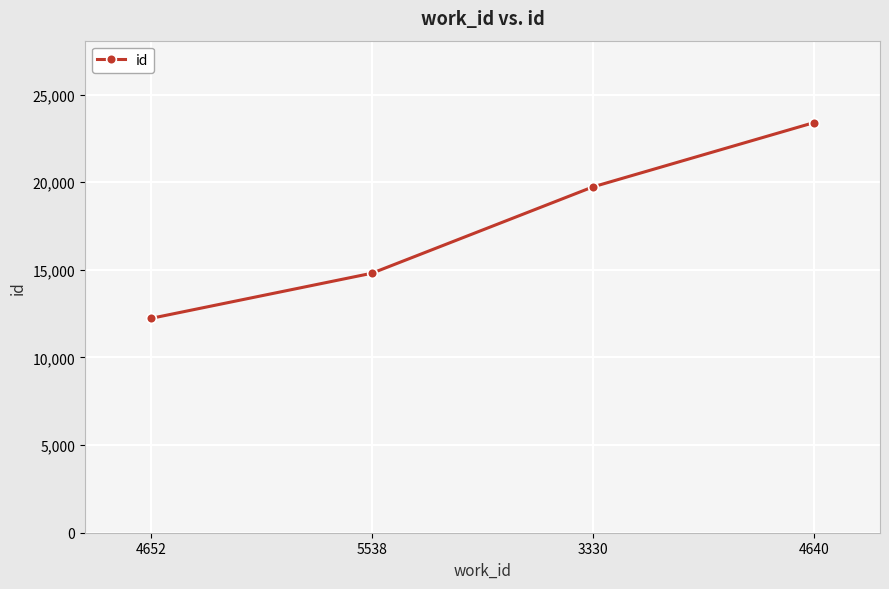

Reading right to left, transcribe all the data shown in this chart.

4640=23399	3330=19734	5538=14810	4652=12234